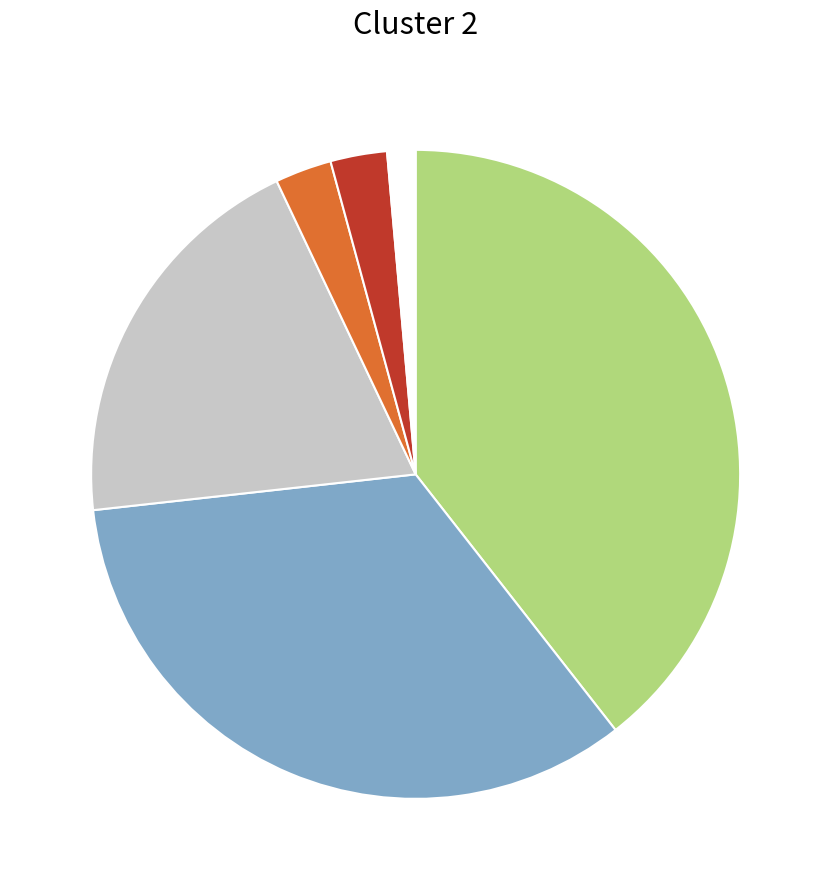

How many segments does this pie chart have?

6